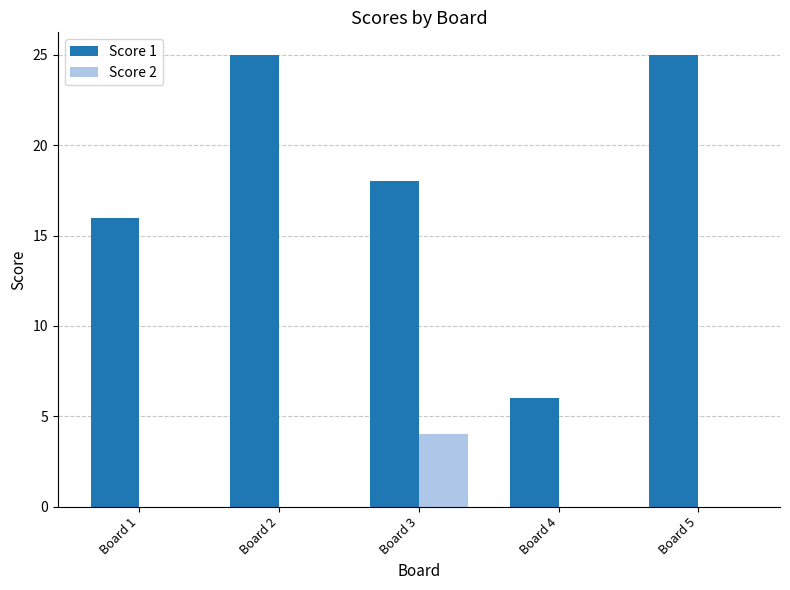

Reading left to right, extract all data points from this chart.

Score 1: Board 1=16	Board 2=25	Board 3=18	Board 4=6	Board 5=25
Score 2: Board 1=0	Board 2=0	Board 3=4	Board 4=0	Board 5=0